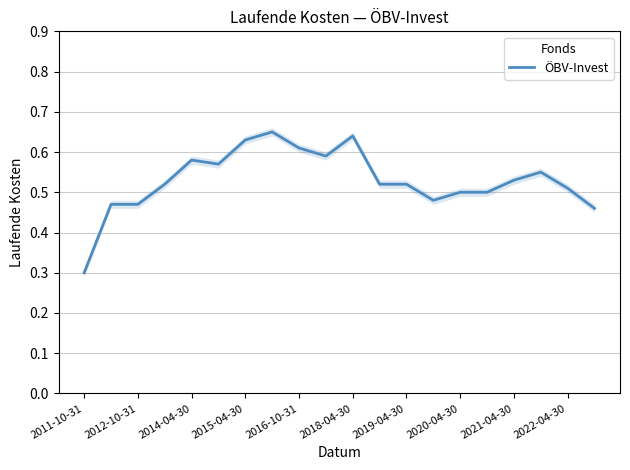

What position from the left is 11?

12